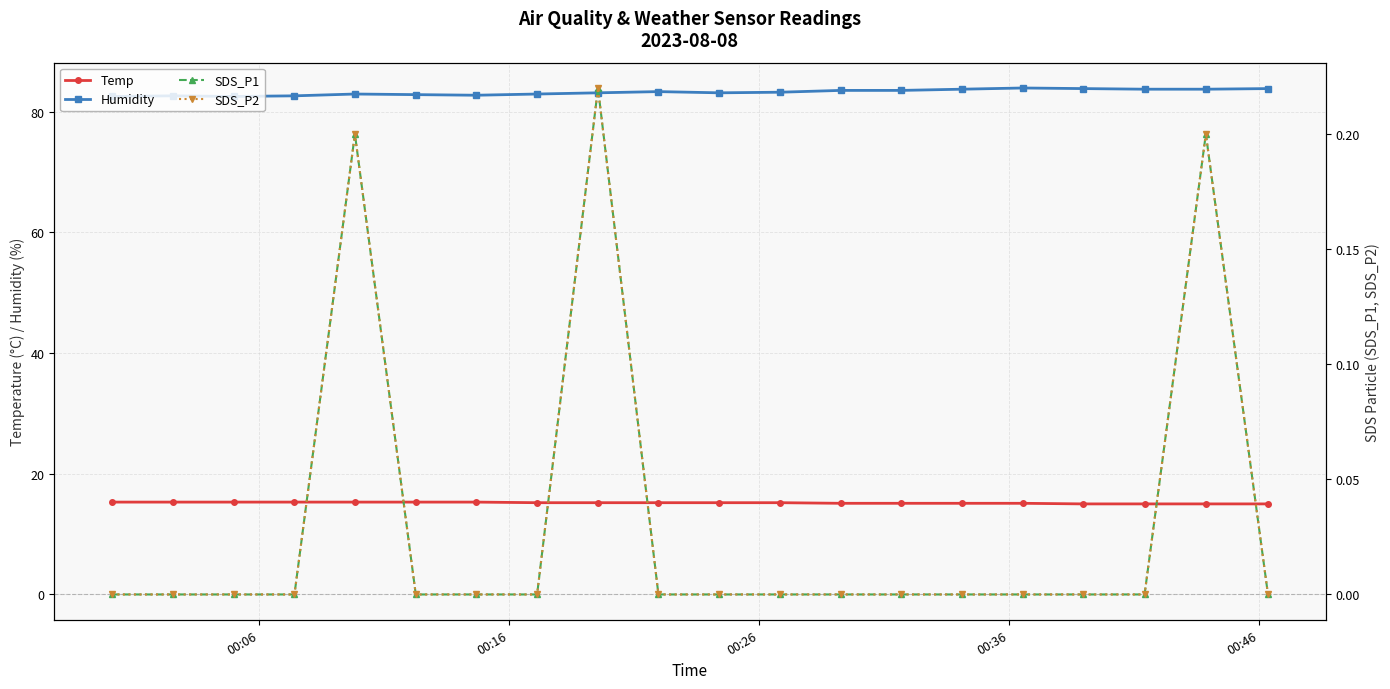

What is the difference between the second highest and second lowest values in the Temp series?

0.3